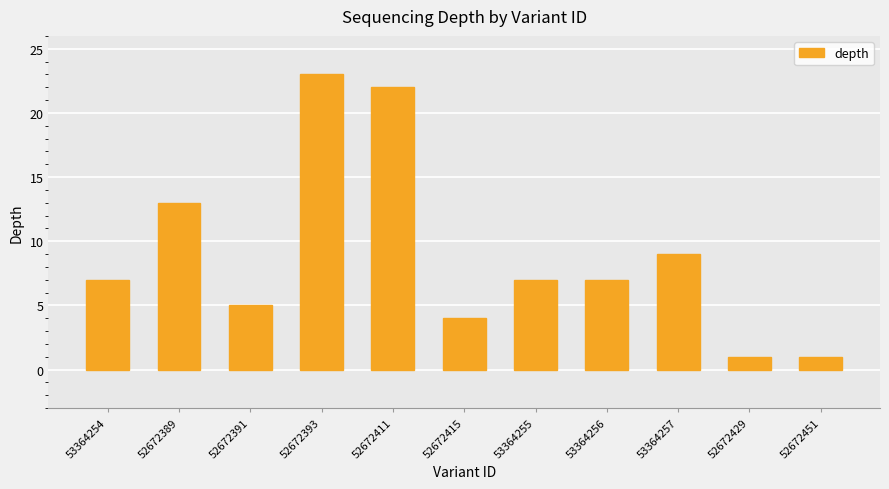

What is the greatest value displayed?

23